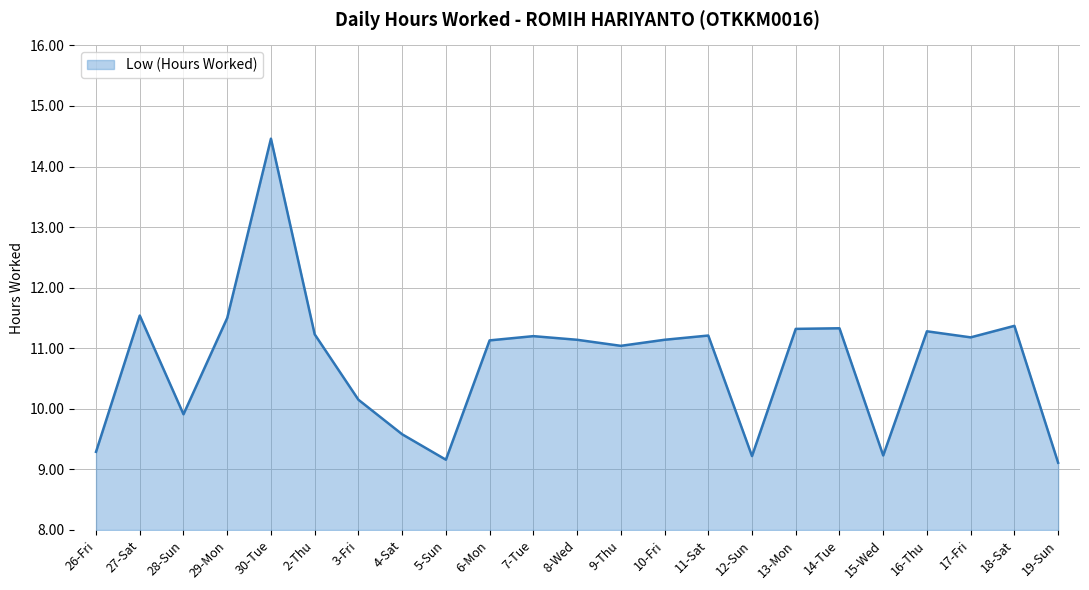

True or false: the data shows 11.2 at 11-Sat.

True